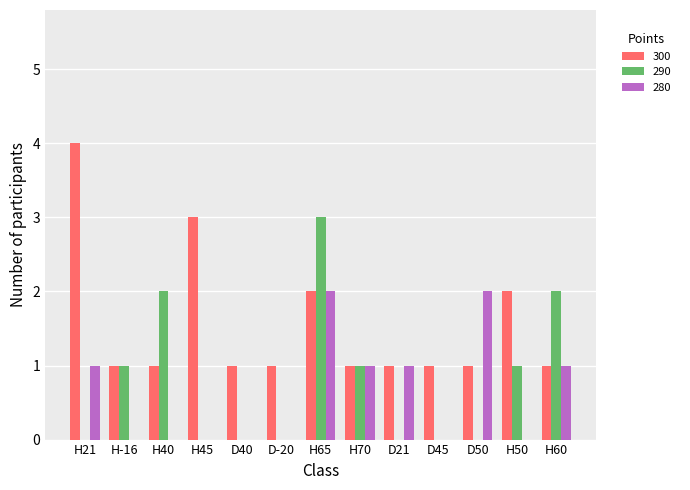

Which category has the highest value across all series?

H21